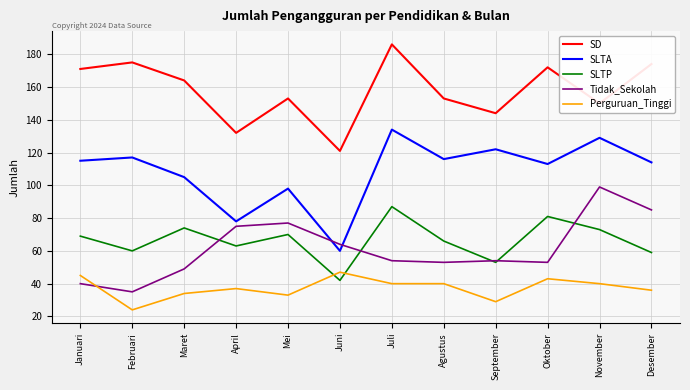

Which series changed the most between September and Desember?

Tidak_Sekolah